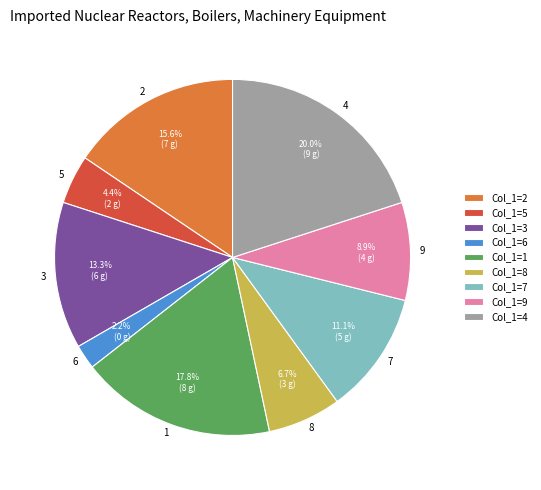

Combined, what portion of the pie is 5 and 2?

20.0%